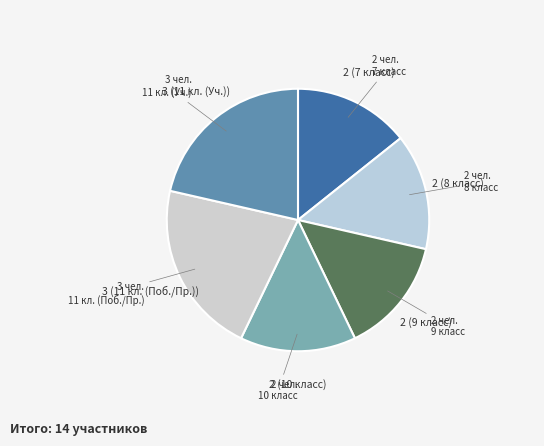

How many slices are in this pie chart?

6